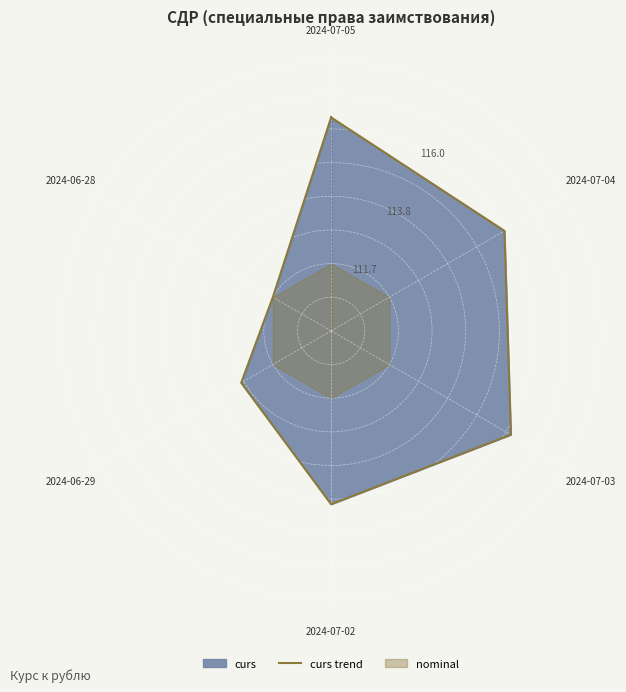

What is the difference between the values at 2024-07-03 and 2024-07-02?

1.0